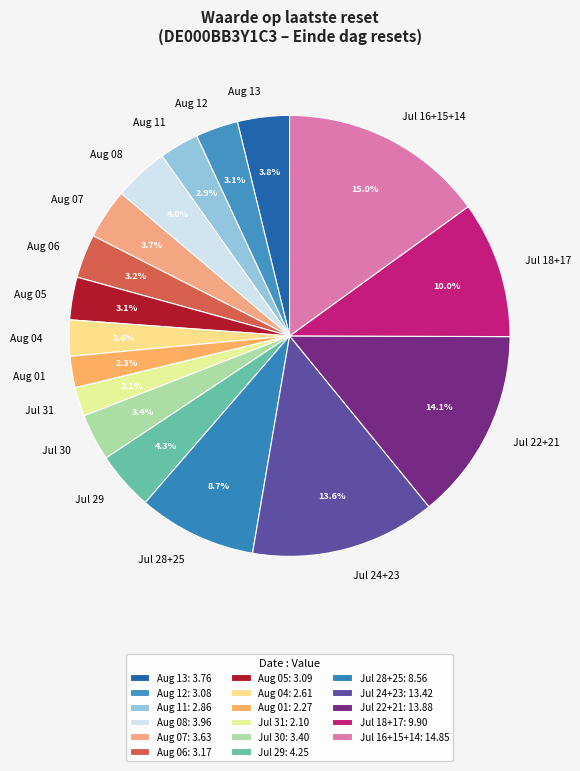

What is the ratio of the value at Aug 01 to the value at Jul 30?

0.7